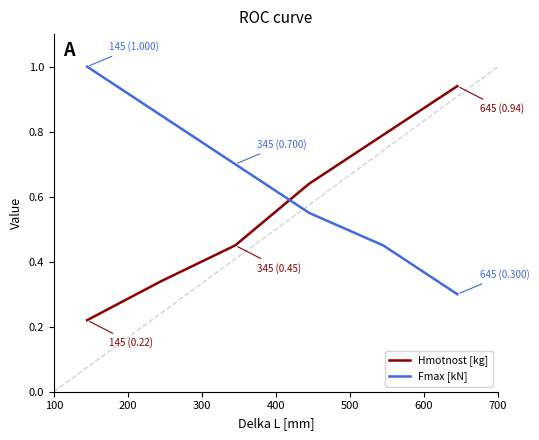

What is the difference between the maximum and minimum values in the Fmax [kN] series?

0.7